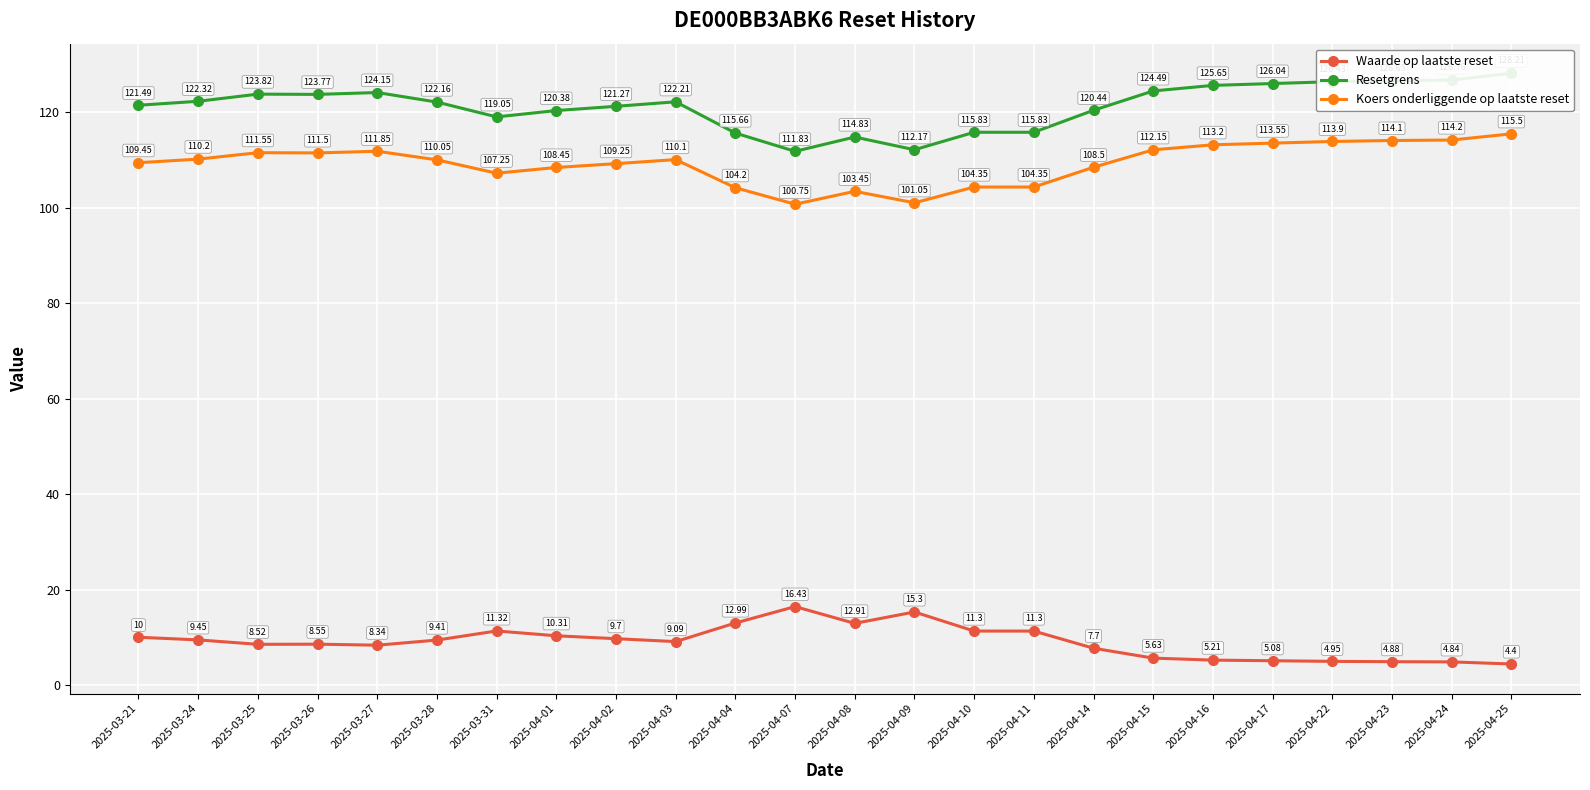

At which category does the chart reach its minimum across all series?

2025-04-25